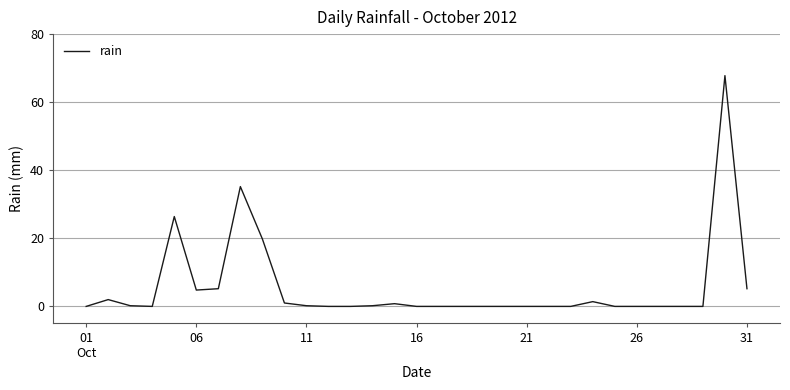

What is the maximum value shown in the chart?

67.8